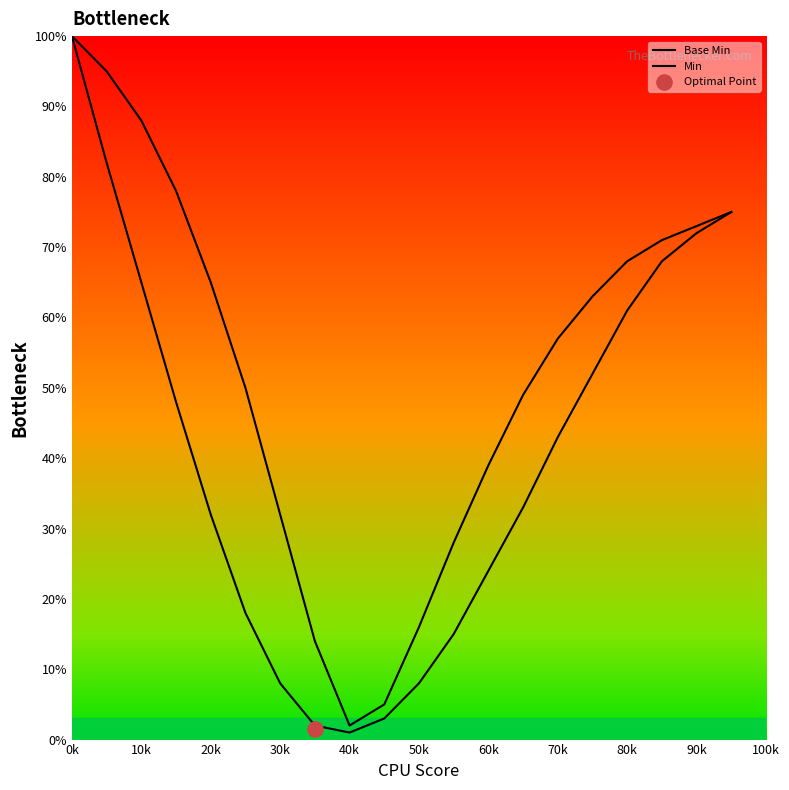

Which series contains the lowest Y value?

Base Min